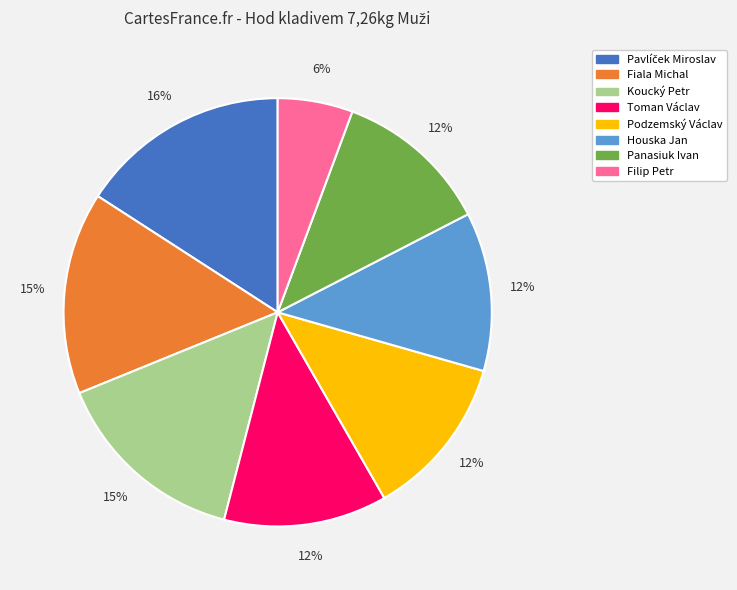

What is the smallest slice in the pie chart?

Filip Petr